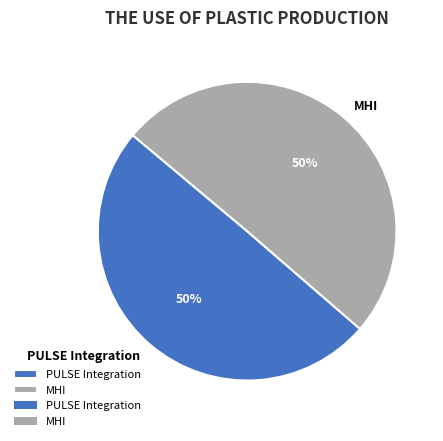

Do MHI and PULSE Integration together represent more than half of the pie?

Yes